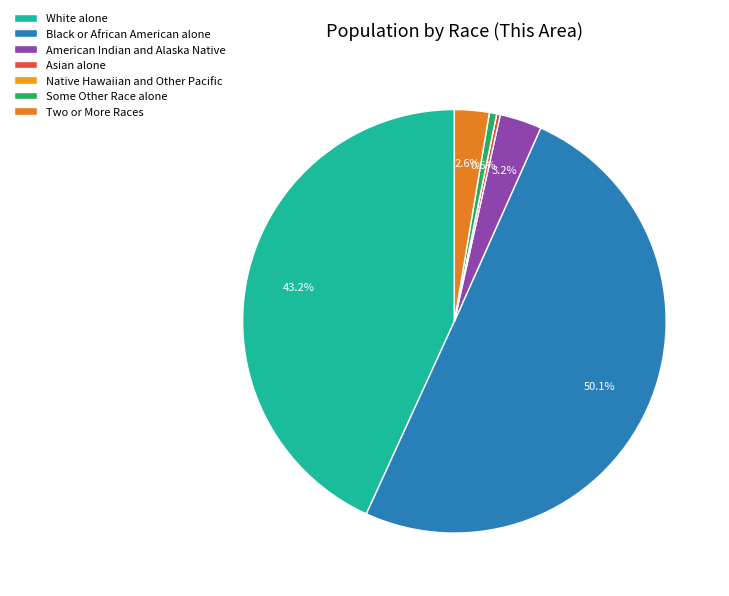

Which slice is the largest?

Black or African American alone